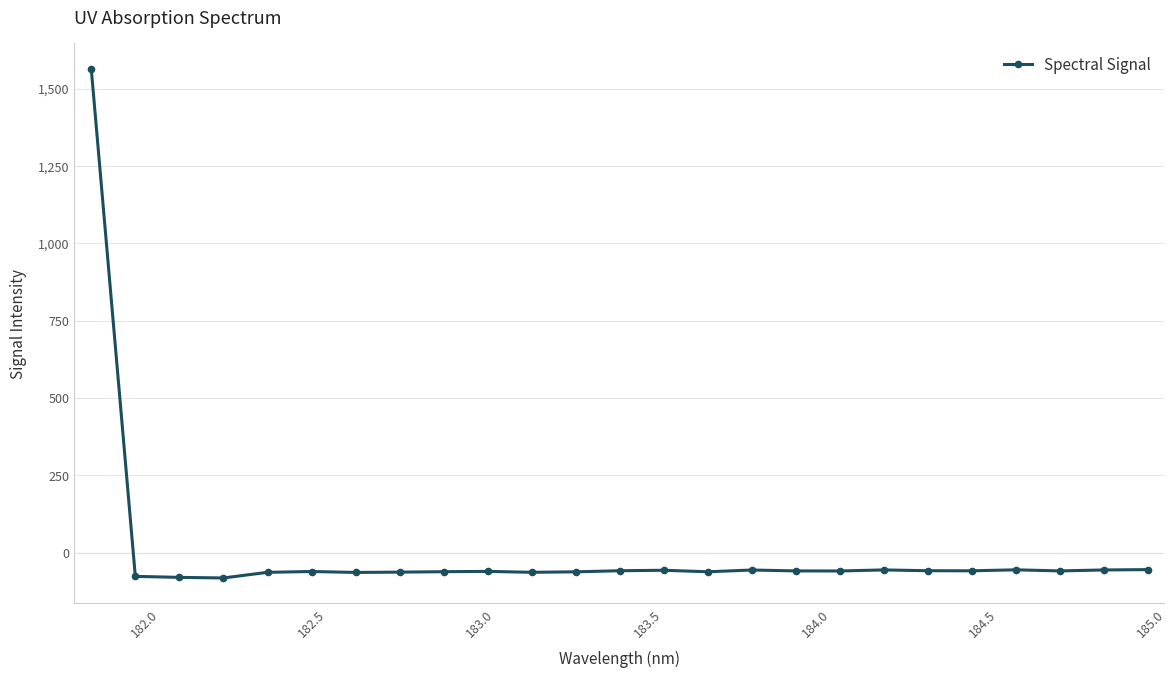

True or false: there are more than 0 points higher than both neighbors.

True